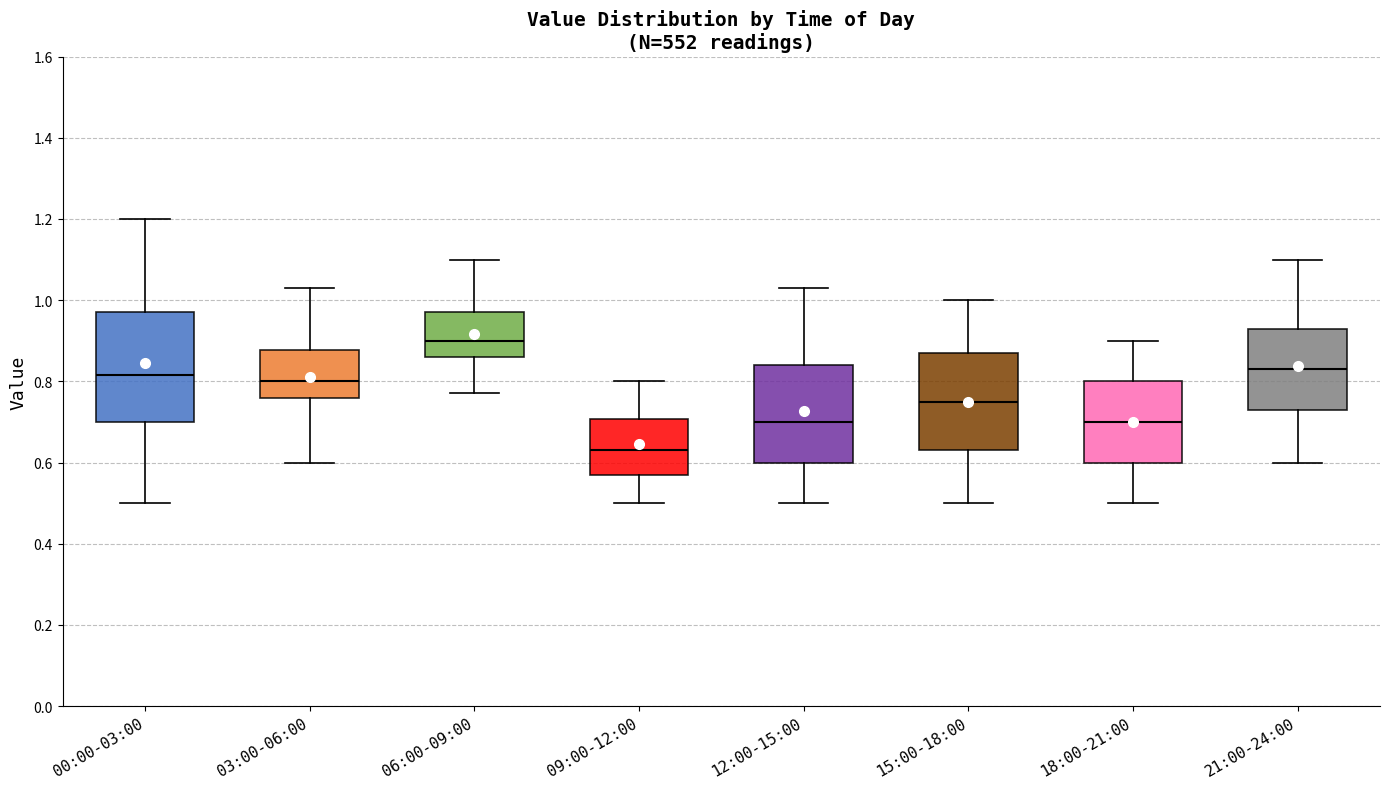

Which box's median line is the lowest?

09:00-12:00